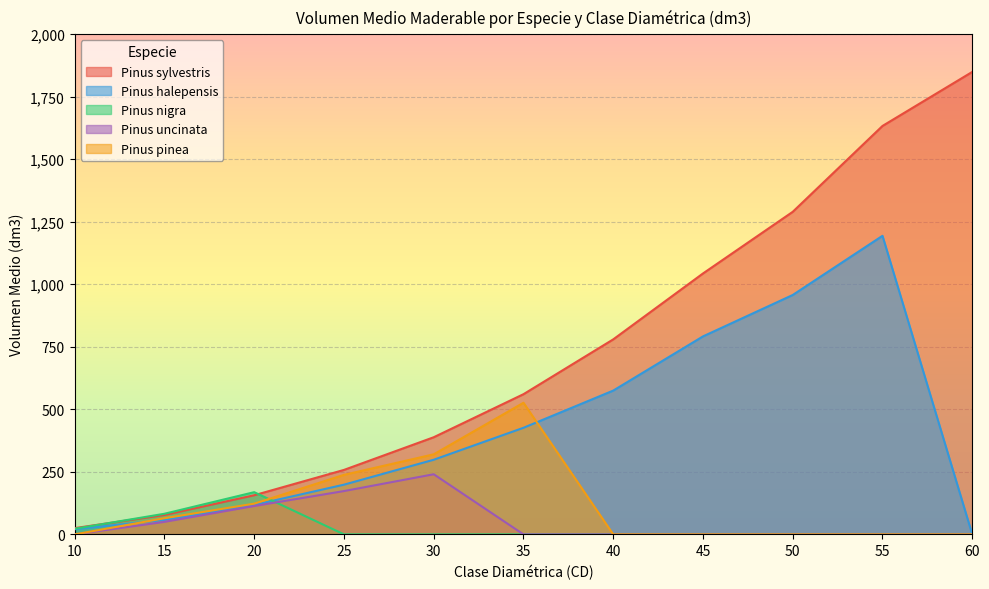

Rank the categories by Pinus nigra value from lowest to highest.

25, 30, 35, 40, 45, 50, 55, 60, 10, 15, 20